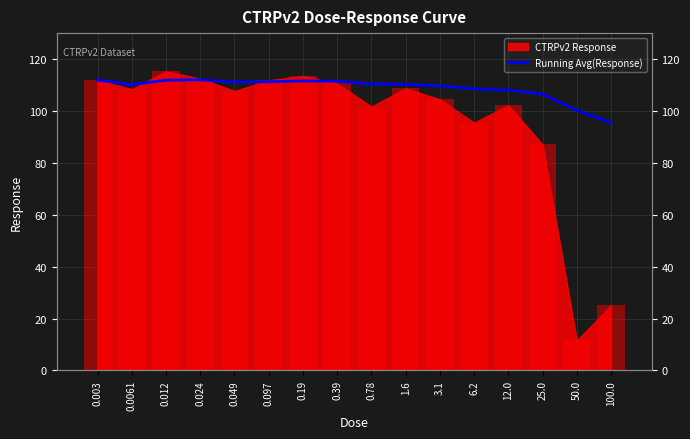

Is it true that the value at 0.049 is 164.8?

False